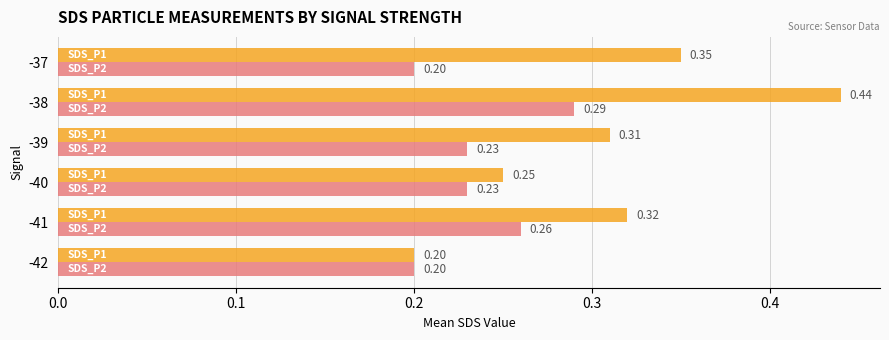

At which category is the sum across all series the highest?

-38